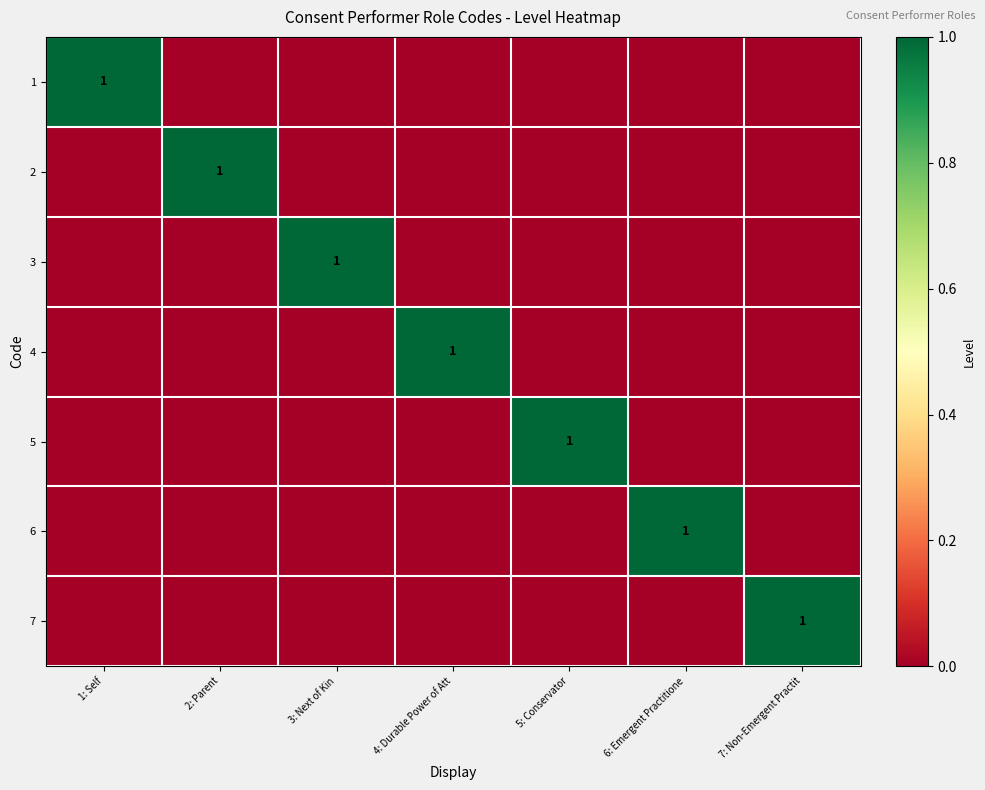

Is it true that 4 equals 1 at 4: Durable Power of Att?

True